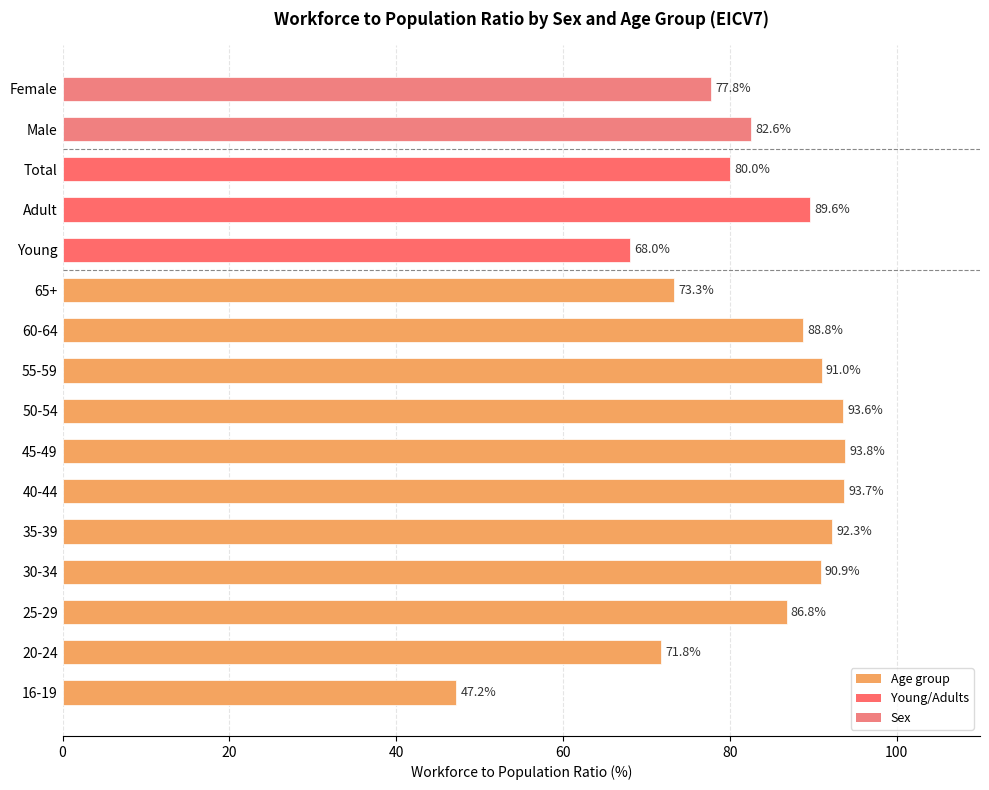

What is the change in value from 25-29 to 45-49?

+7.0